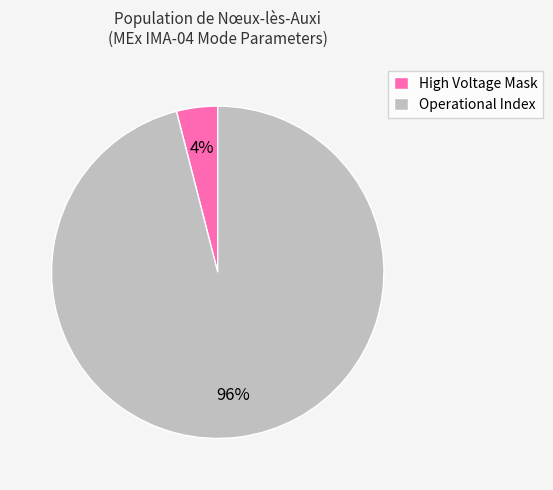

Is there any slice that represents more than half of the pie?

Yes